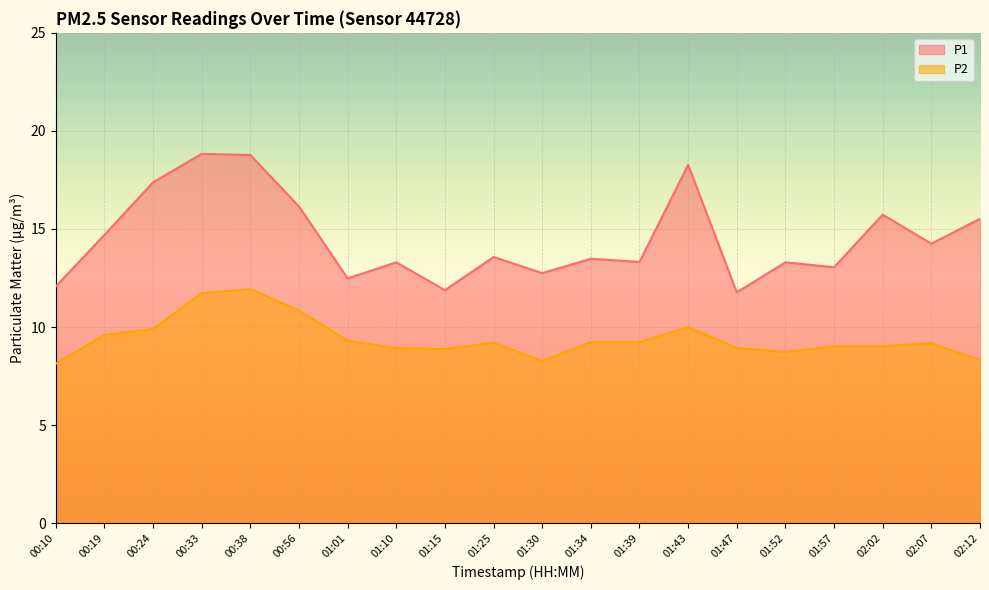

The P2 series shows 8.7 at 01:52. True or false?

True